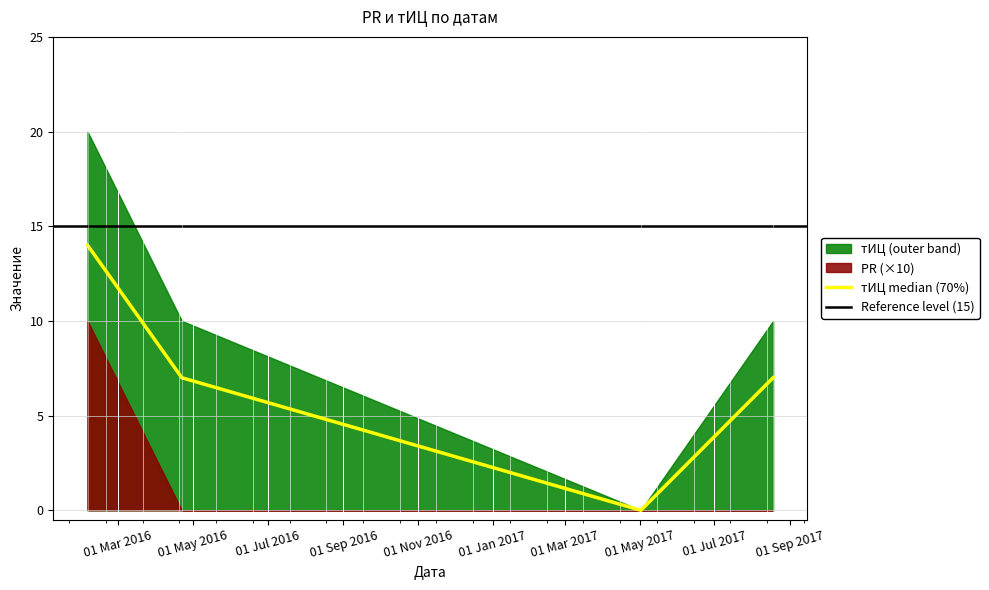

Reading left to right, extract all data points from this chart.

2016-02-05=14	2016-04-22=7	2017-05-02=0	2017-08-18=7